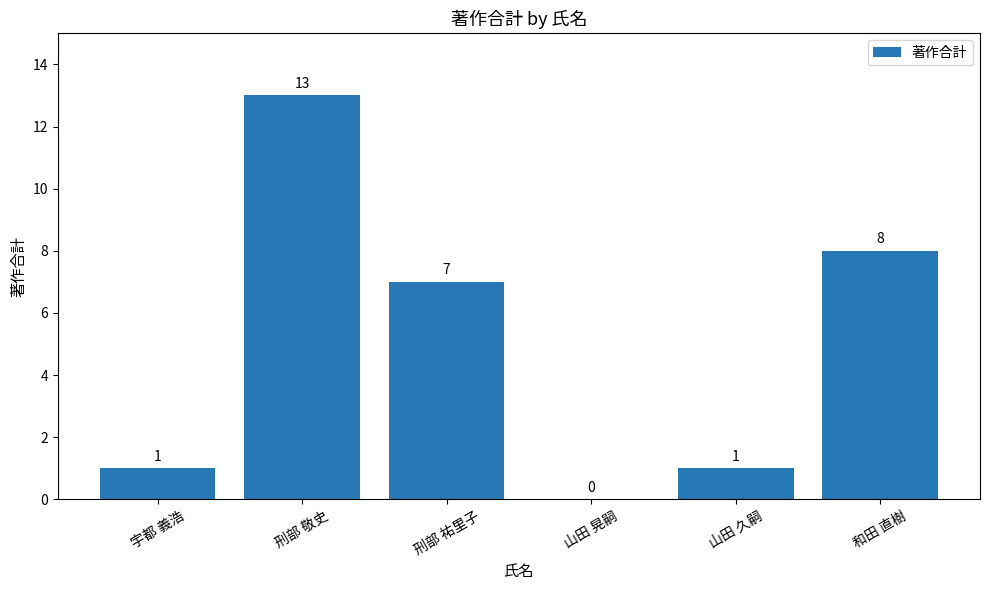

What is the sum of all values?

30